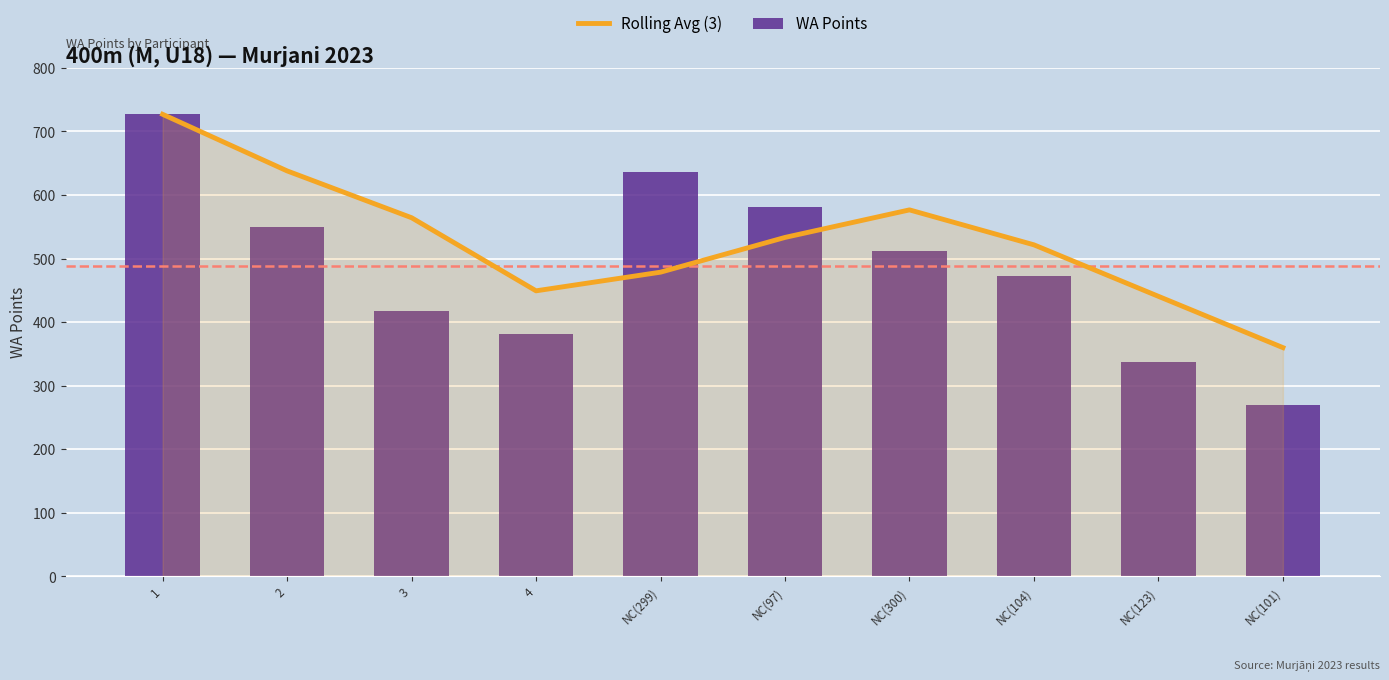

How many values in the WA Points series exceed 512?

4